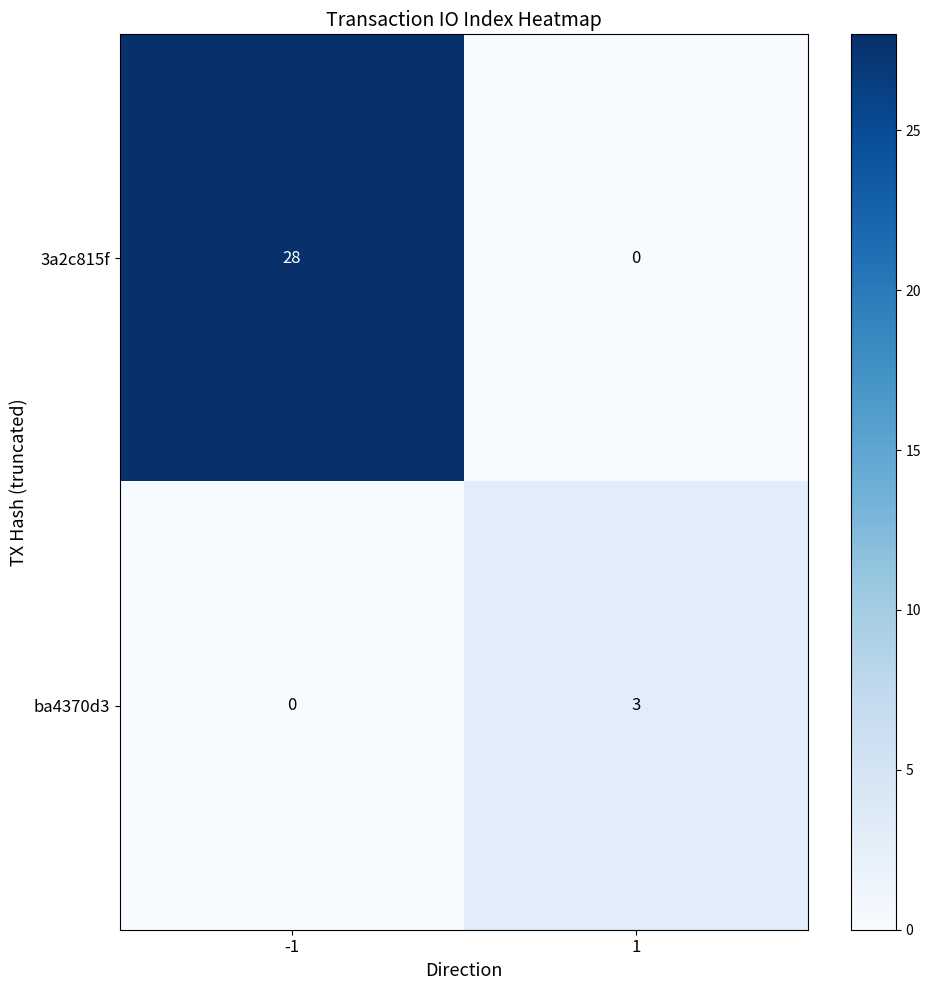

What is the spread (max minus min) of values at -1?

28